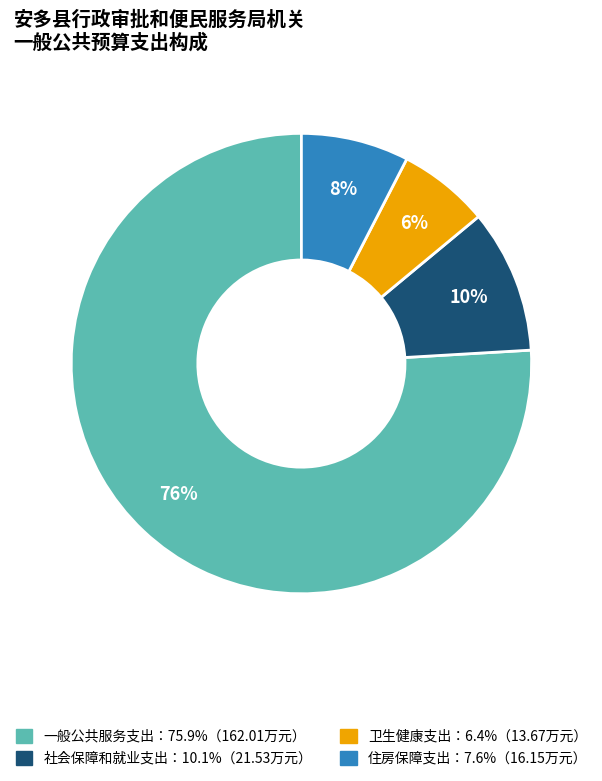

Does any single category account for the majority?

Yes